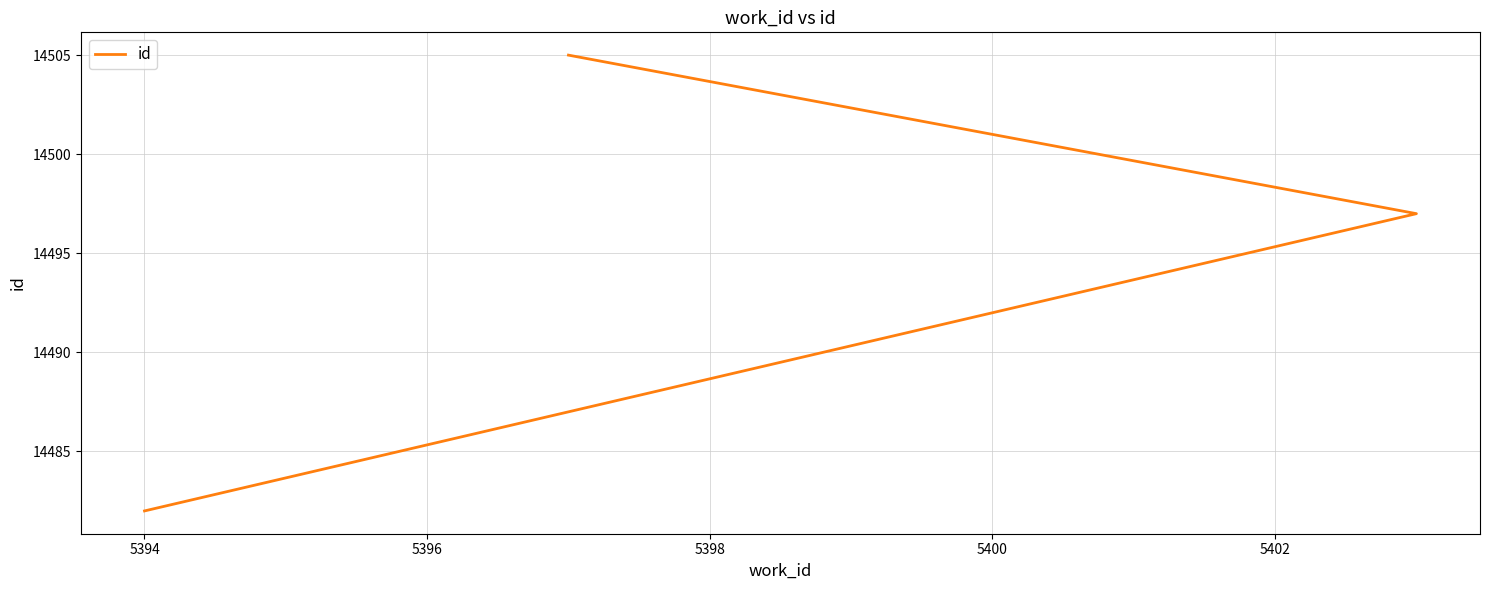

Reading right to left, transcribe all the data shown in this chart.

14505	14497	14482